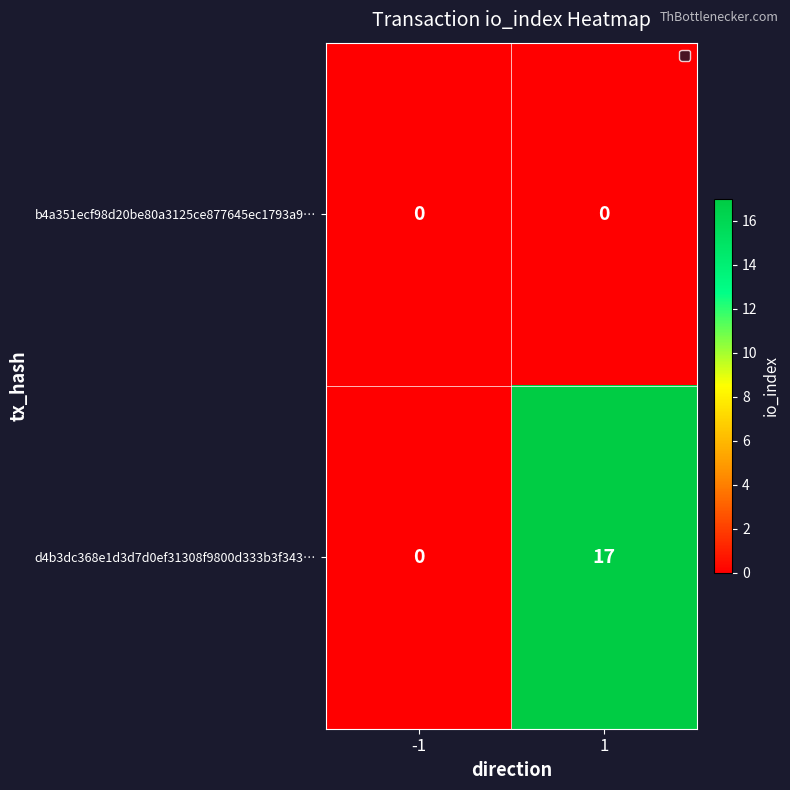

Which series changed the most between -1 and 1?

d4b3dc368e1d3d7d0ef31308f9800d333b3f343…